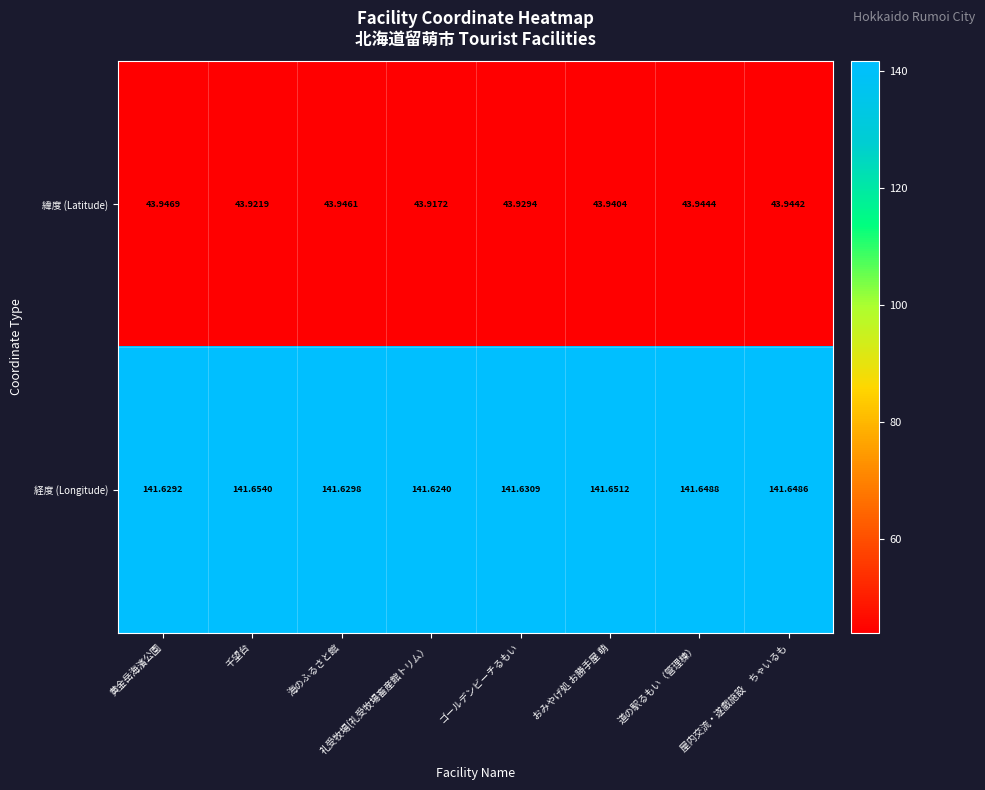

What is the total value across all series at 礼受牧場(礼受牧場畜産館トリム）?

185.5